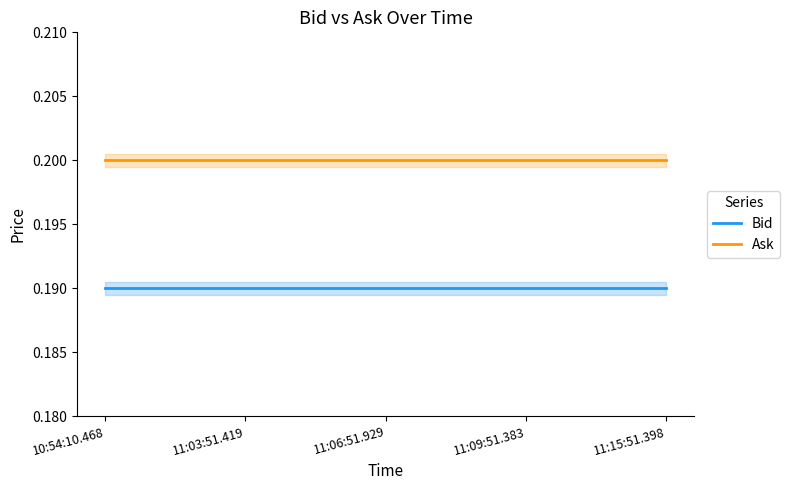

Which series has the largest total across all categories?

Ask